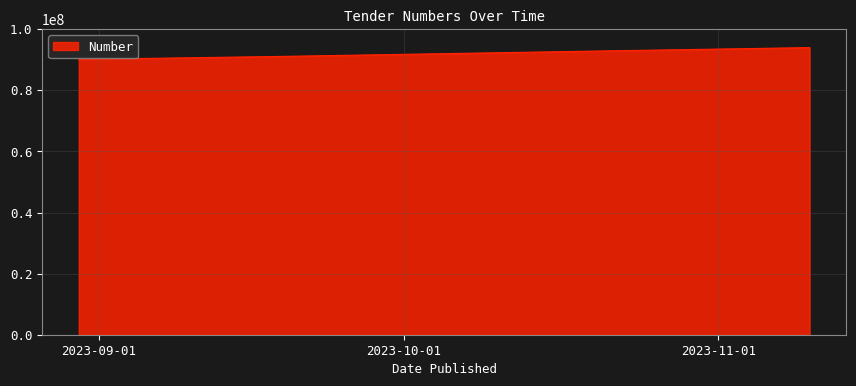

What is the ratio of the value at 2023-08-30 to the value at 2023-11-10?

1.0